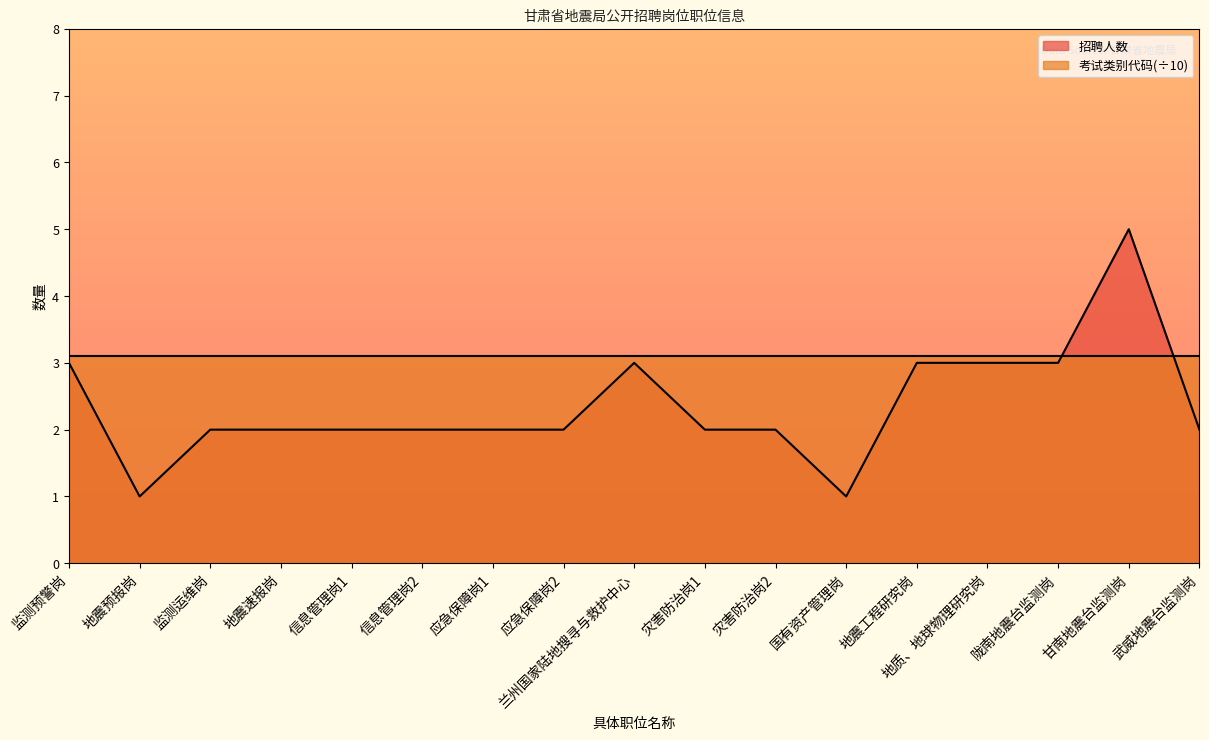

How many interior local peaks (higher than both neighbors) does the data have?

2